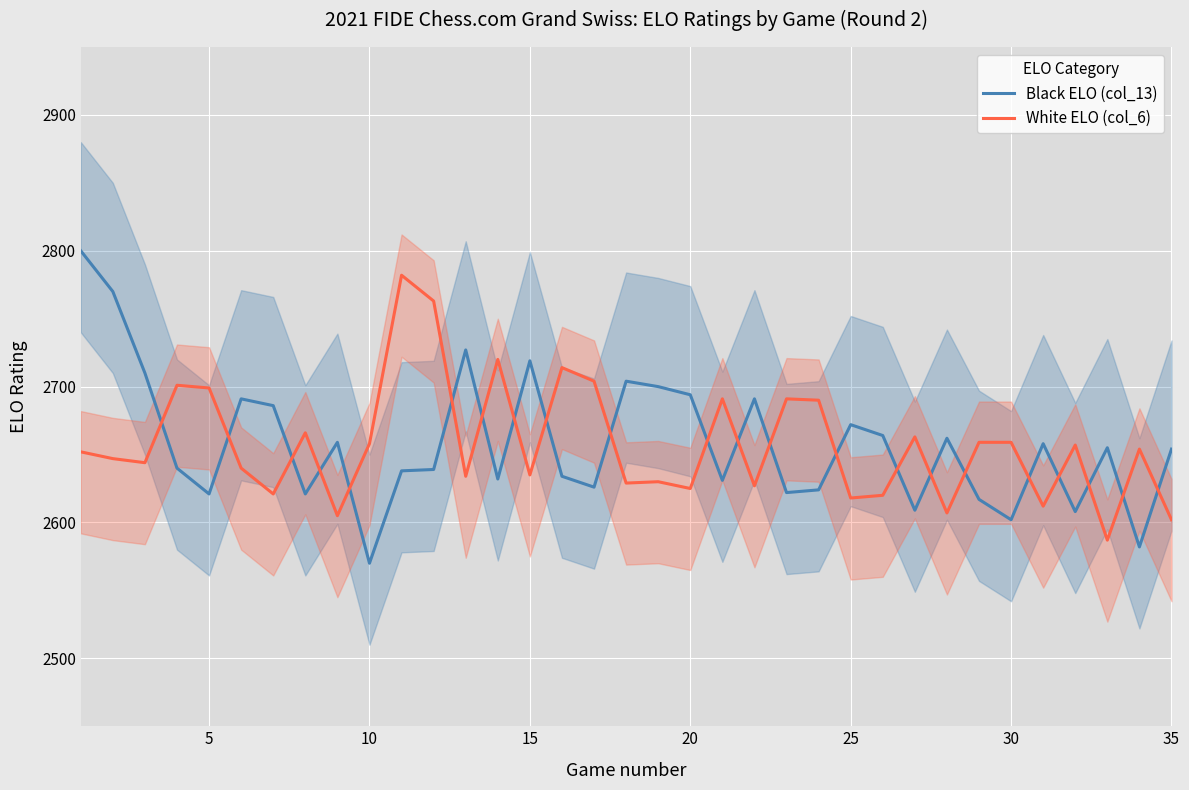

True or false: Black ELO (col_13) has more than 0 interior local peaks.

True